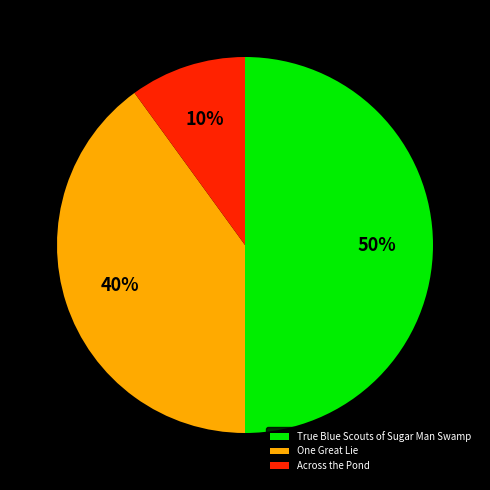

To the nearest percent, what is the difference between the largest and smallest slice percentages?

40%